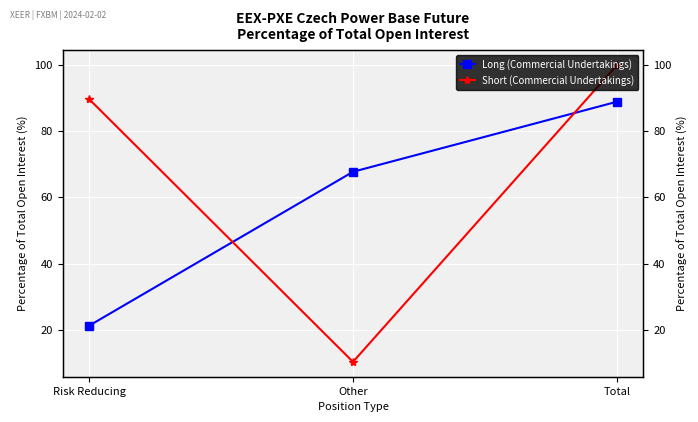

What is the value of the Short (Commercial Undertakings) point at the 3rd from the left?

100.0